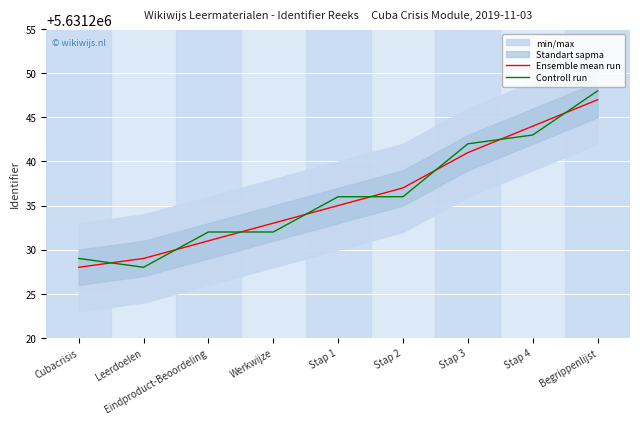

After their last crossing, which series has the higher values: Ensemble mean run or Controll run?

Controll run